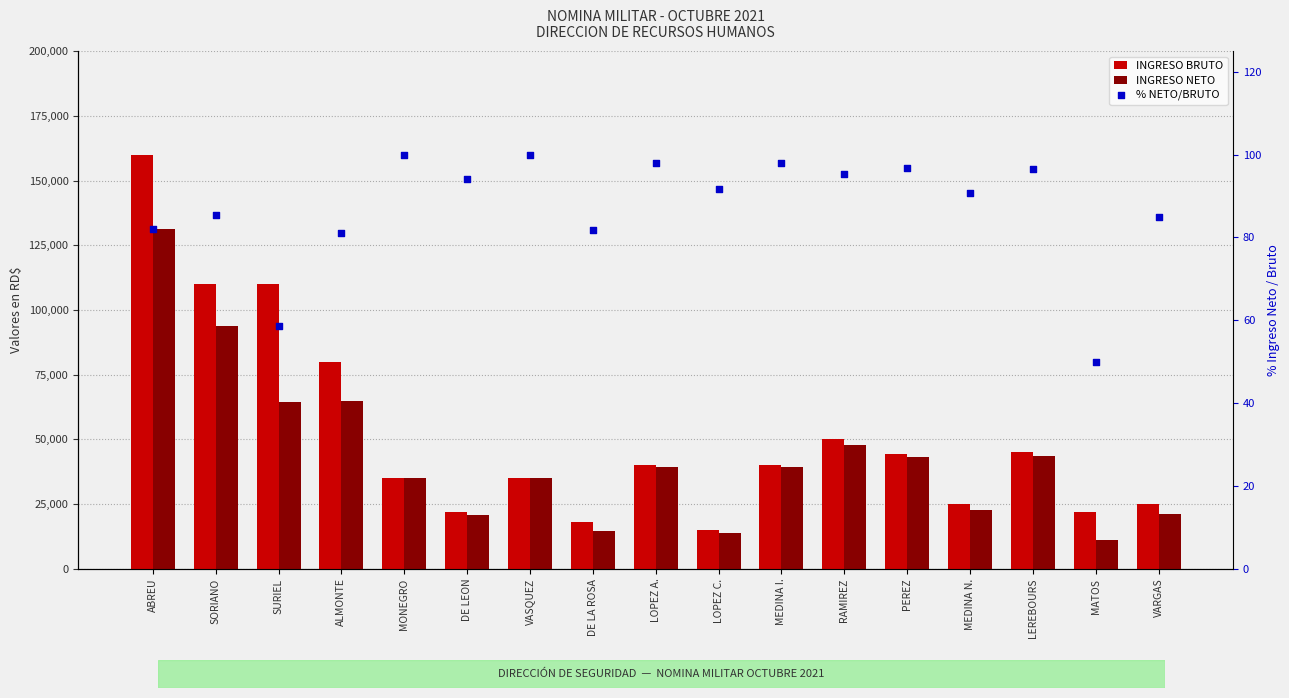

What are all the series names shown in the legend?

INGRESO BRUTO, INGRESO NETO, % NETO/BRUTO